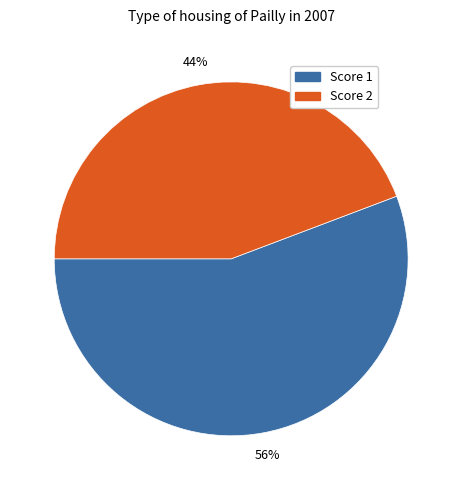

What is the ratio of the value at Score 2 to the value at Score 1?

0.8